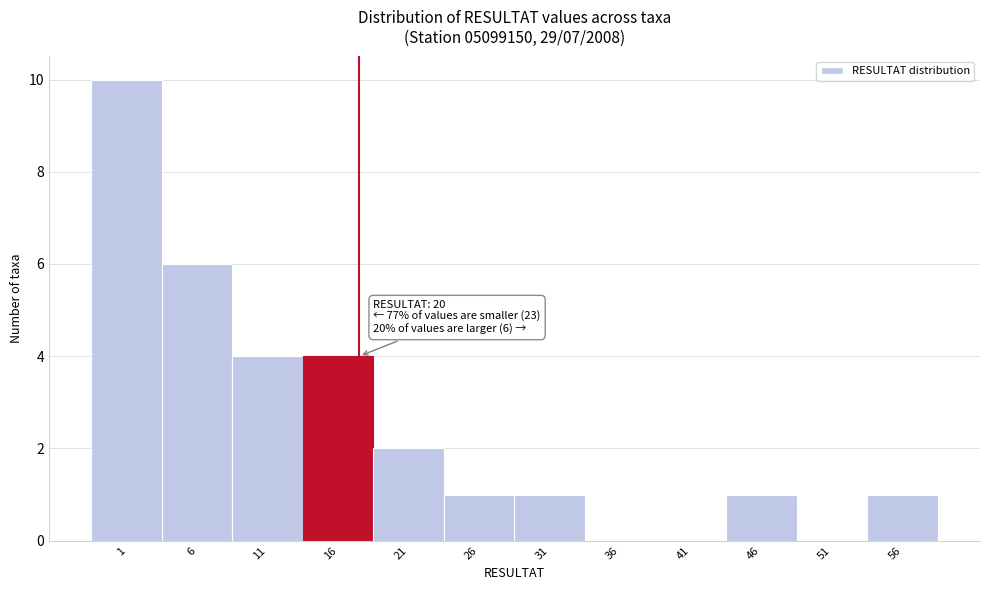

Reading left to right, transcribe all the data shown in this chart.

1=10	6=6	11=4	16=4	21=2	26=1	31=1	36=0	41=0	46=1	51=0	56=1